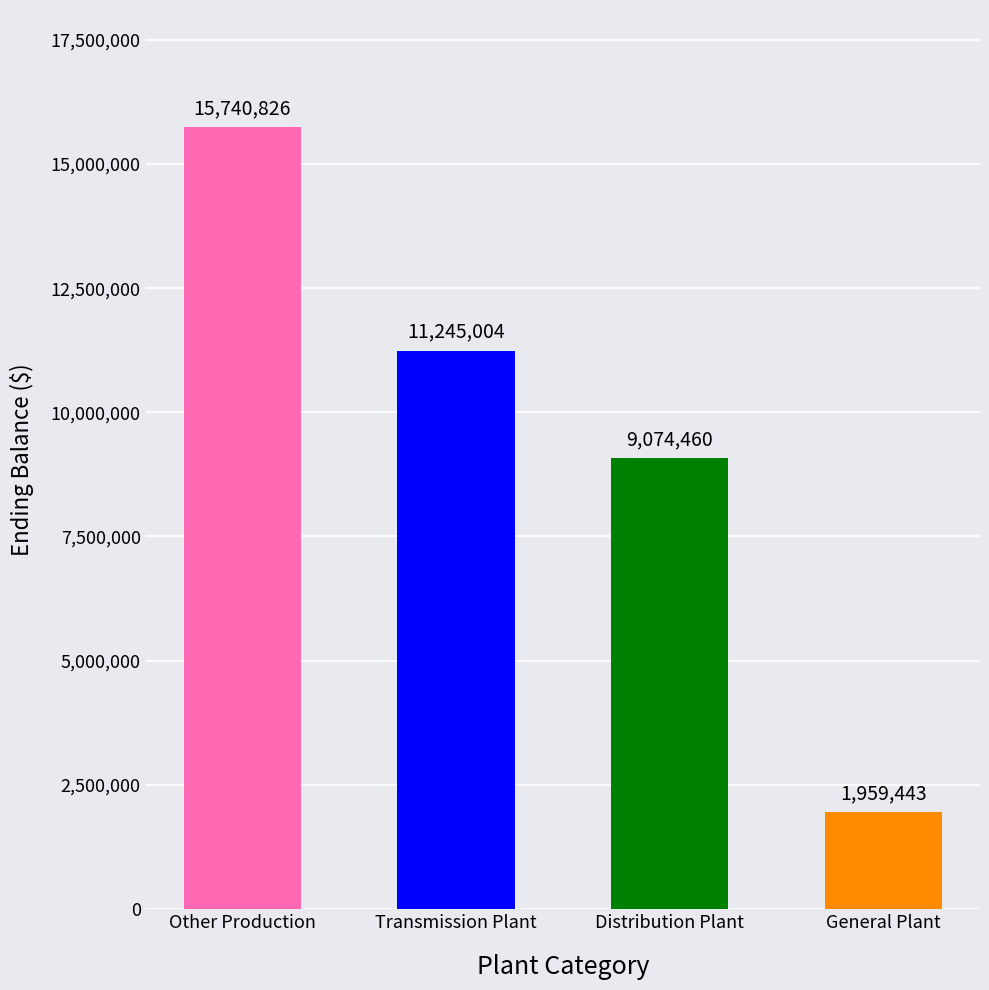

Approximately how many times larger is the value at General Plant compared to Other Production?

0.1